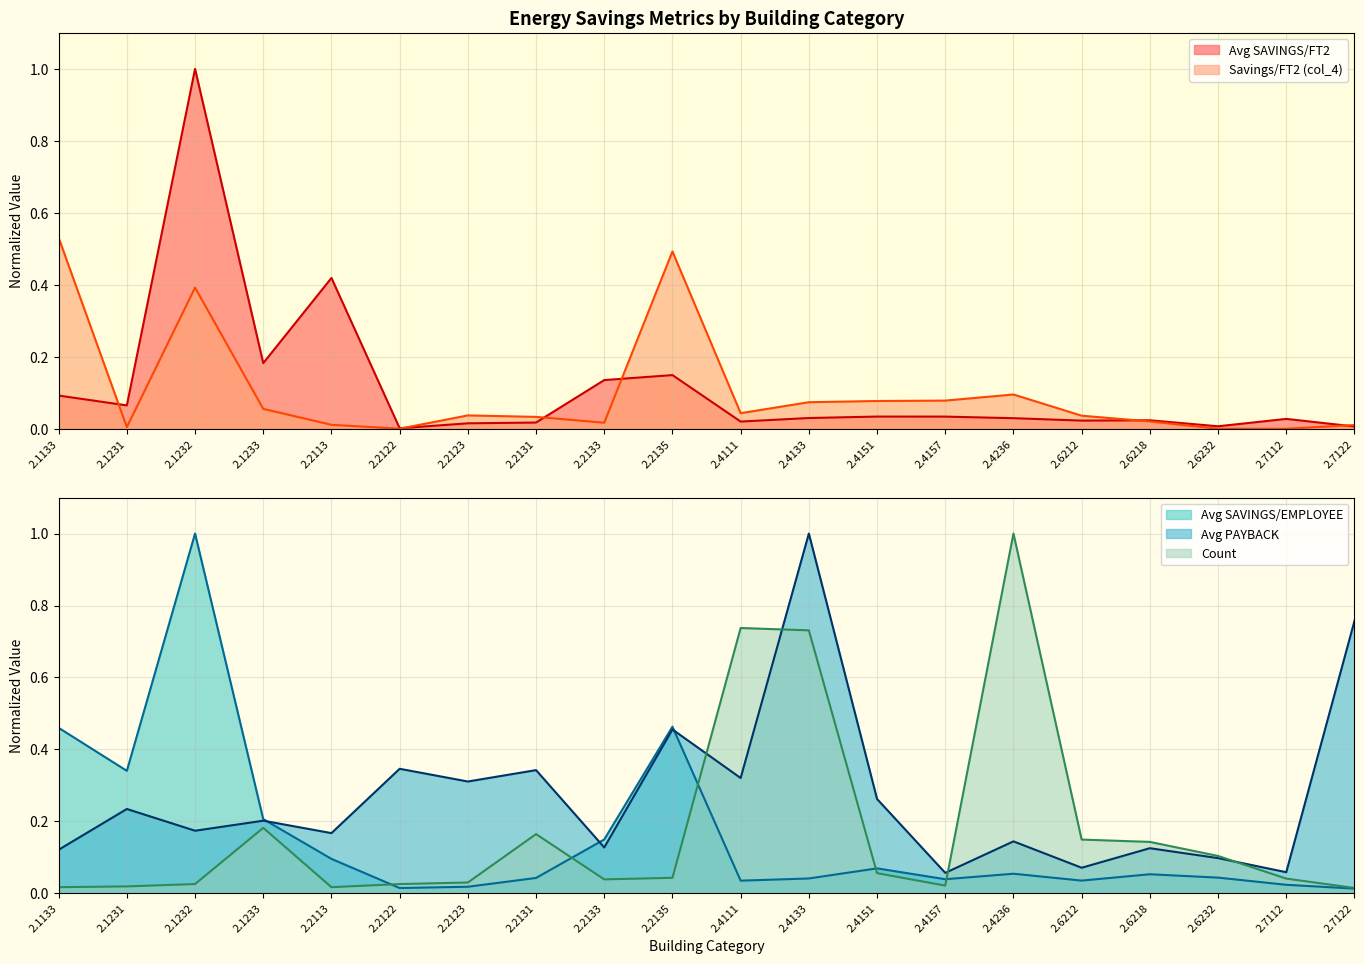

How many values in the Savings/FT2 (col_4) series exceed 0?

18